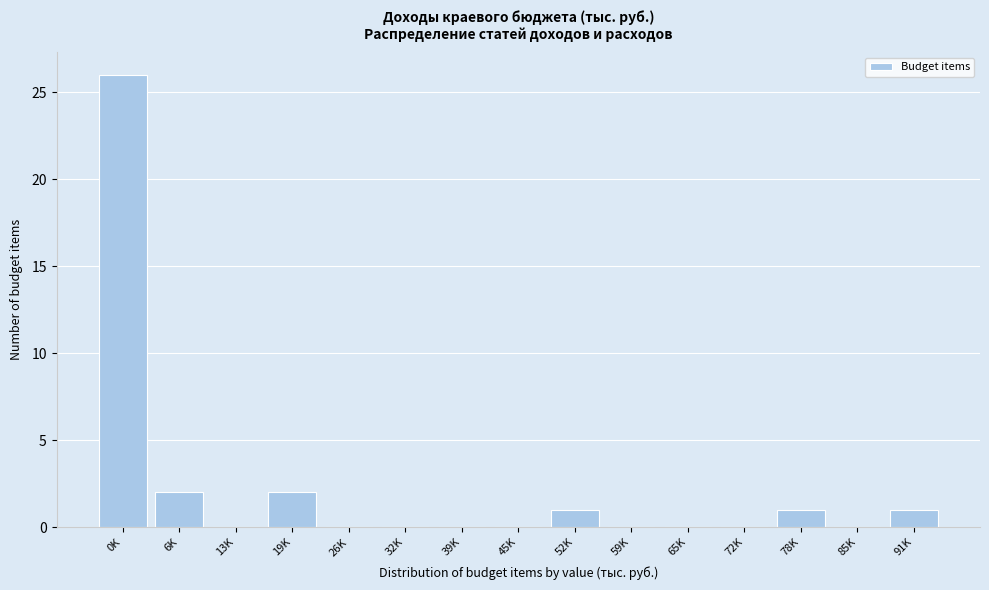

Reading left to right, what are all the values shown in this chart?

0K=26	6K=2	13K=0	19K=2	26K=0	32K=0	39K=0	45K=0	52K=1	59K=0	65K=0	72K=0	78K=1	85K=0	91K=1